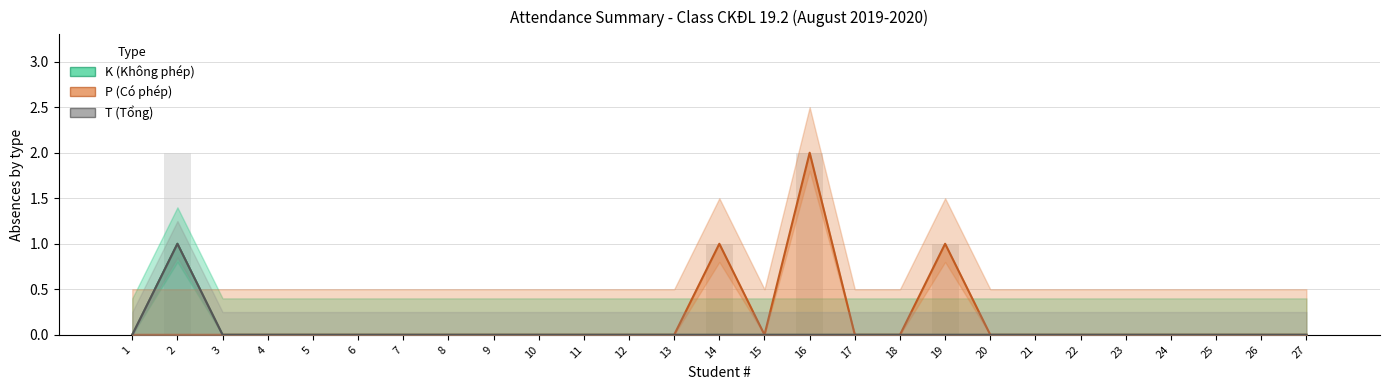

What are all the series names shown in the legend?

K (Không phép), P (Có phép), T (Tổng)